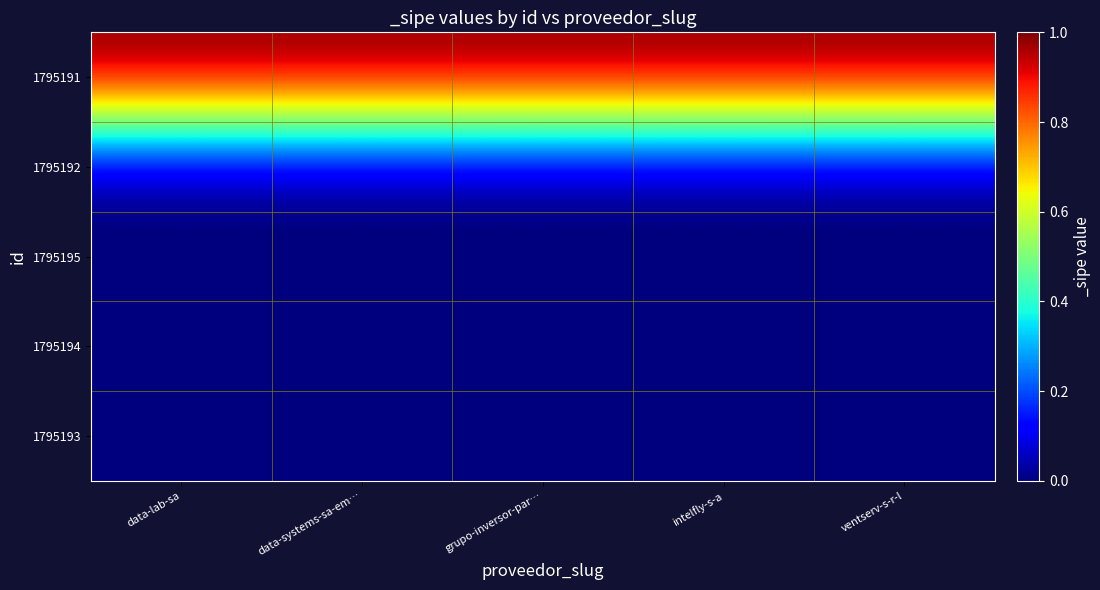

Which has a higher value, data-lab-sa or ventserv-s-r-l?

data-lab-sa